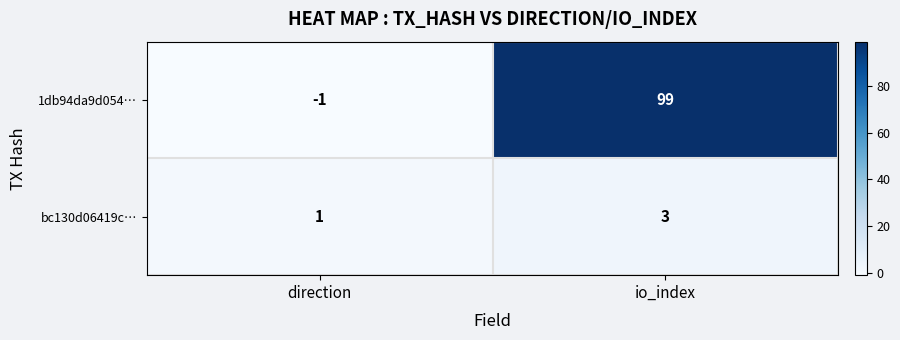

What is the total value across all series at io_index?

102